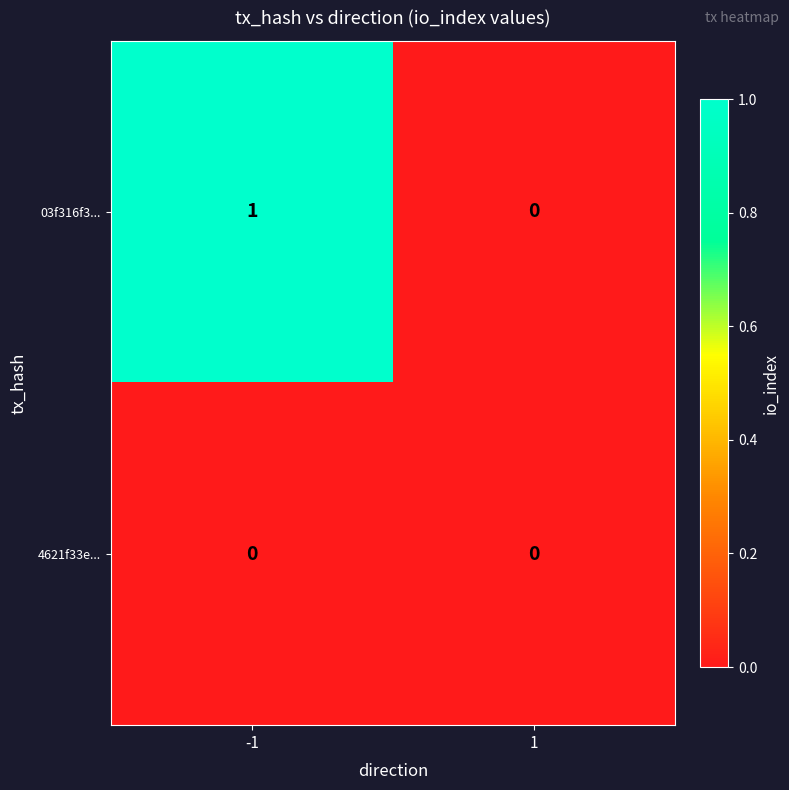

The value of 03f316f3... at 1 is 0. True or false?

True